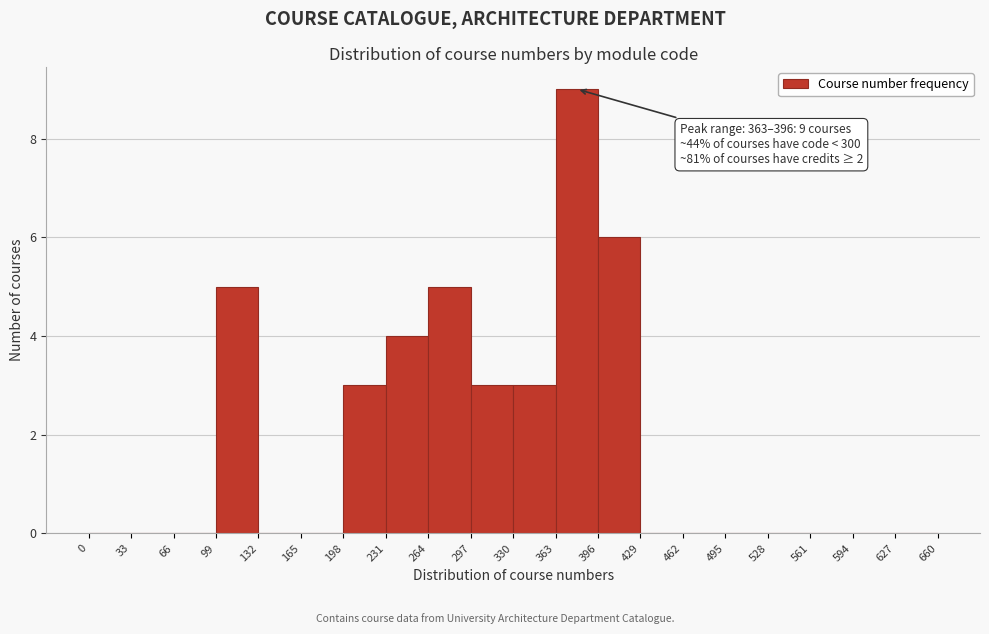

Which range on the x-axis has the tallest bar?

363 to 396